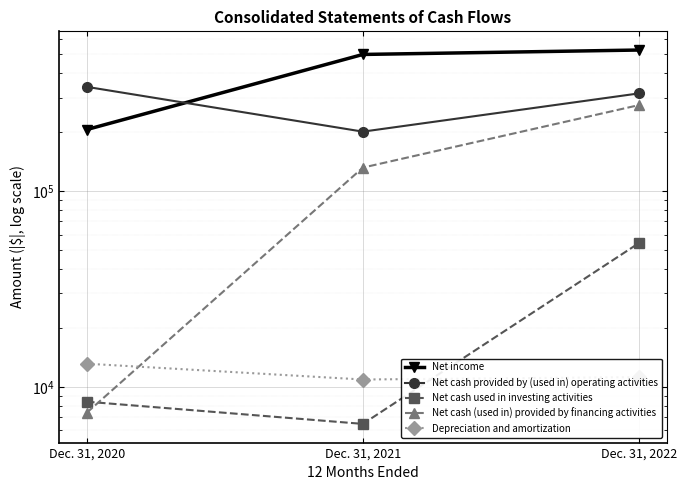

What is the smallest value displayed?

6476